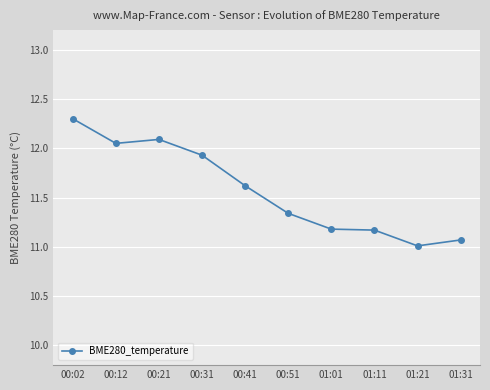

True or false: the data has more than 2 interior local peaks.

False